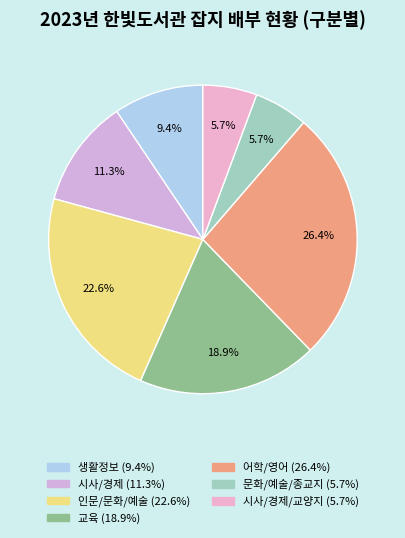

How many slices are in this pie chart?

7